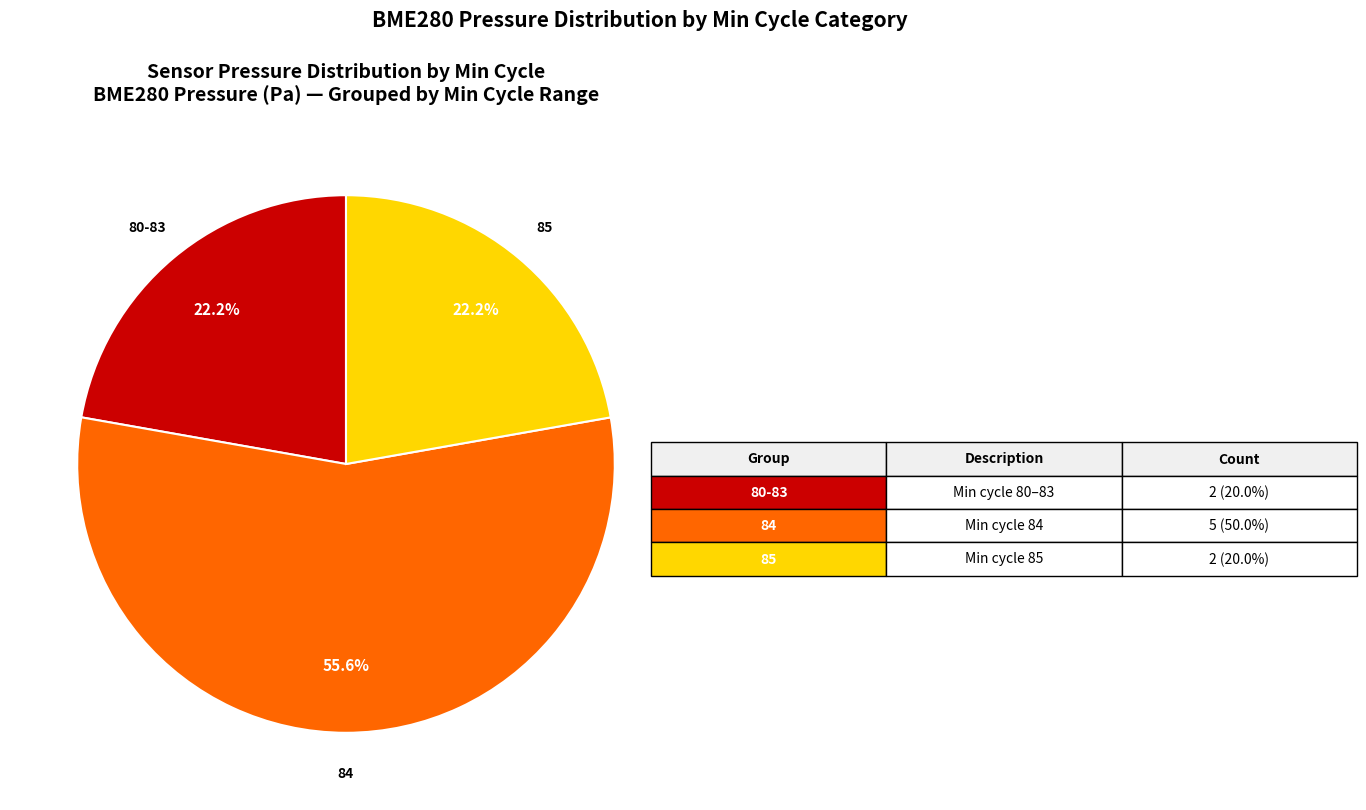

Is there a majority slice in this chart?

Yes